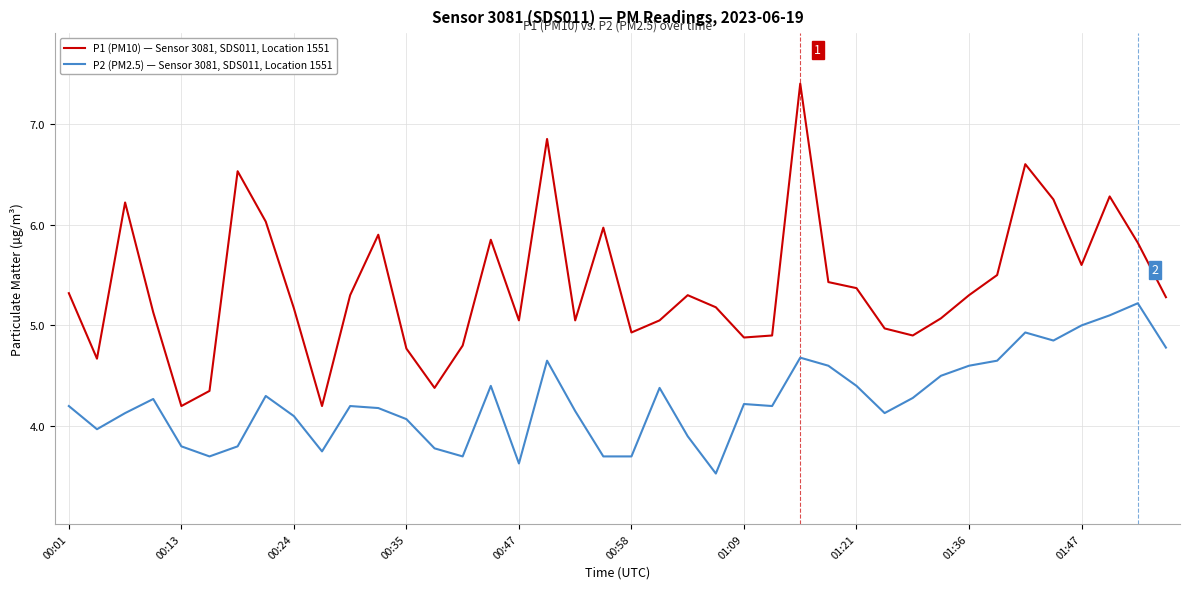

What is the minimum value shown in the chart?

3.5